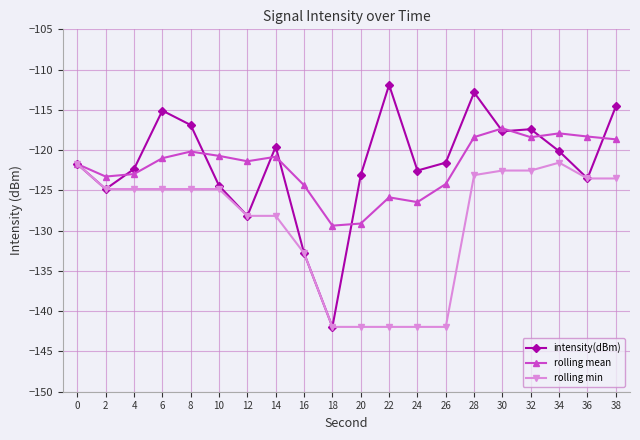

What is the lowest value of the rolling min series?

-141.9